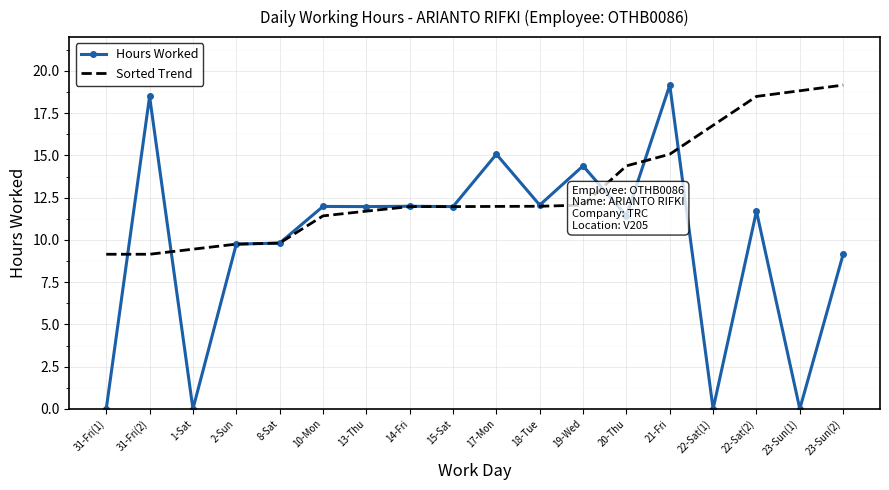

How many values in the Sorted Trend series are below 11?

5